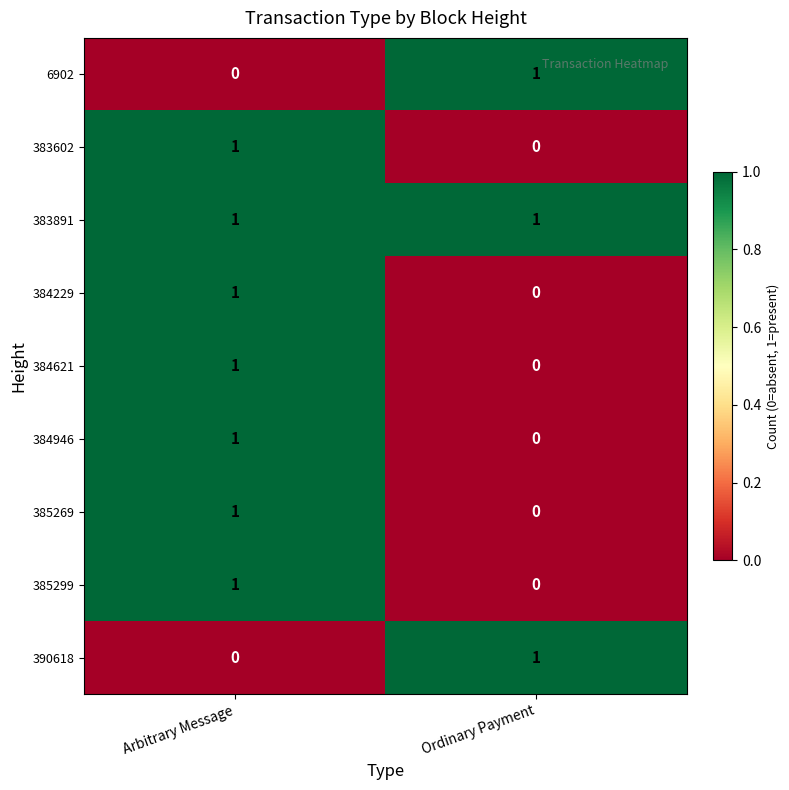

True or false: 385269 has a value of 1 at Arbitrary Message.

True